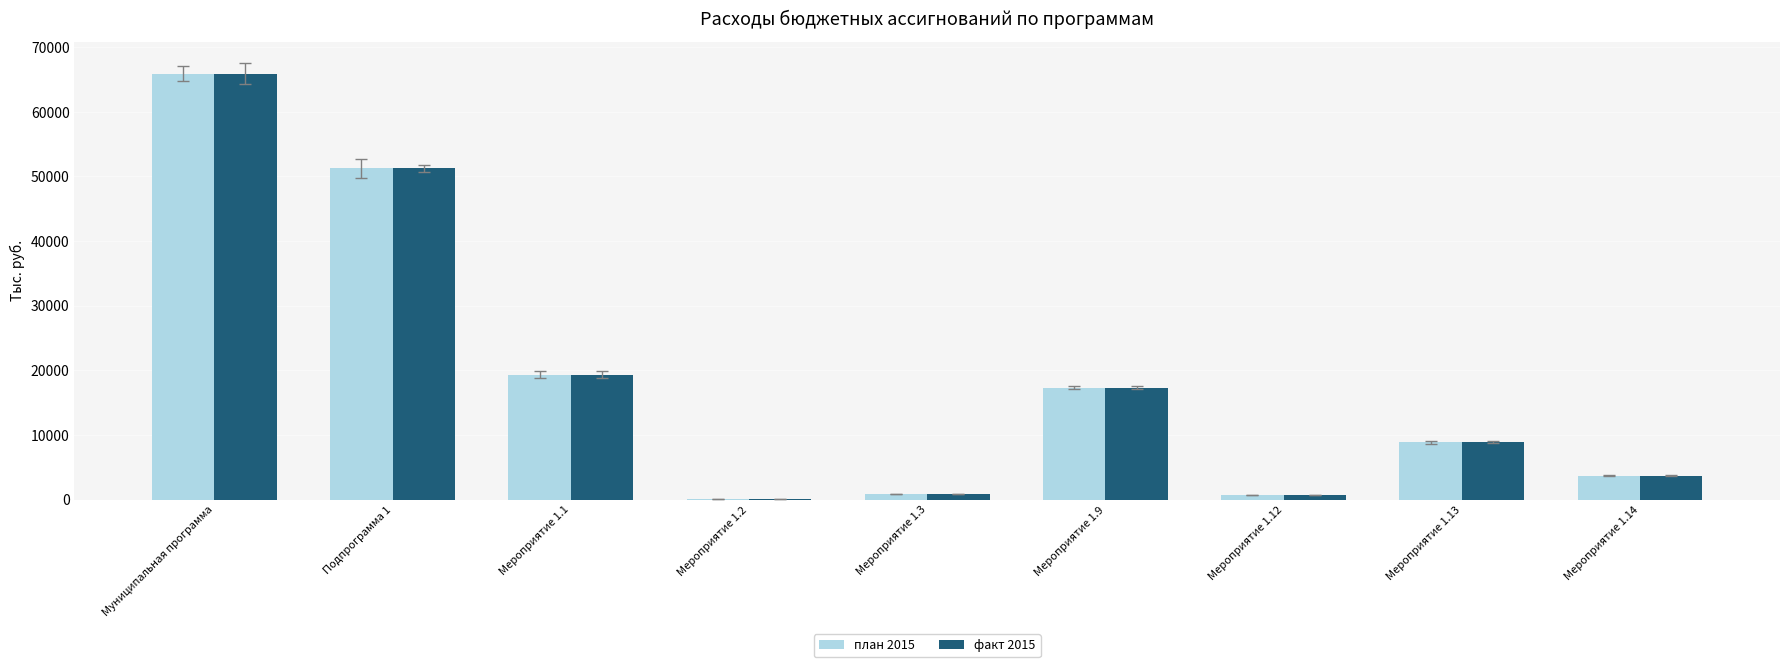

At which label is факт 2015 closest to 32962?

Мероприятие 1.1